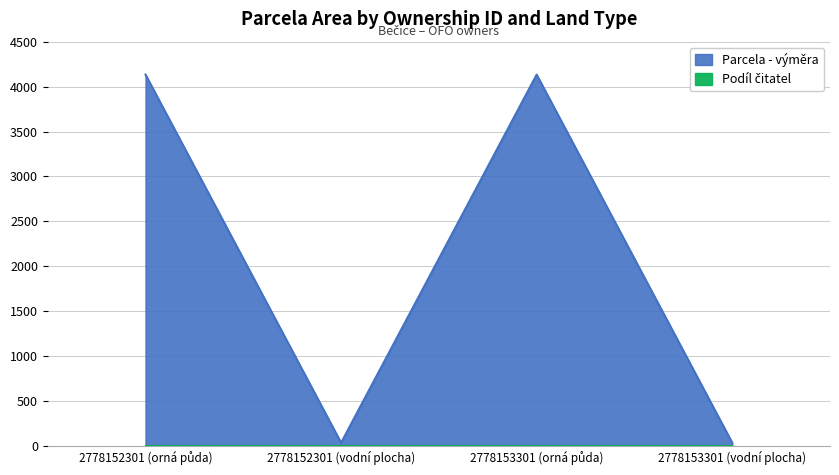

What is the sum of the values at 2778152301 (orná půda) and 2778152301 (vodní plocha)?

4169